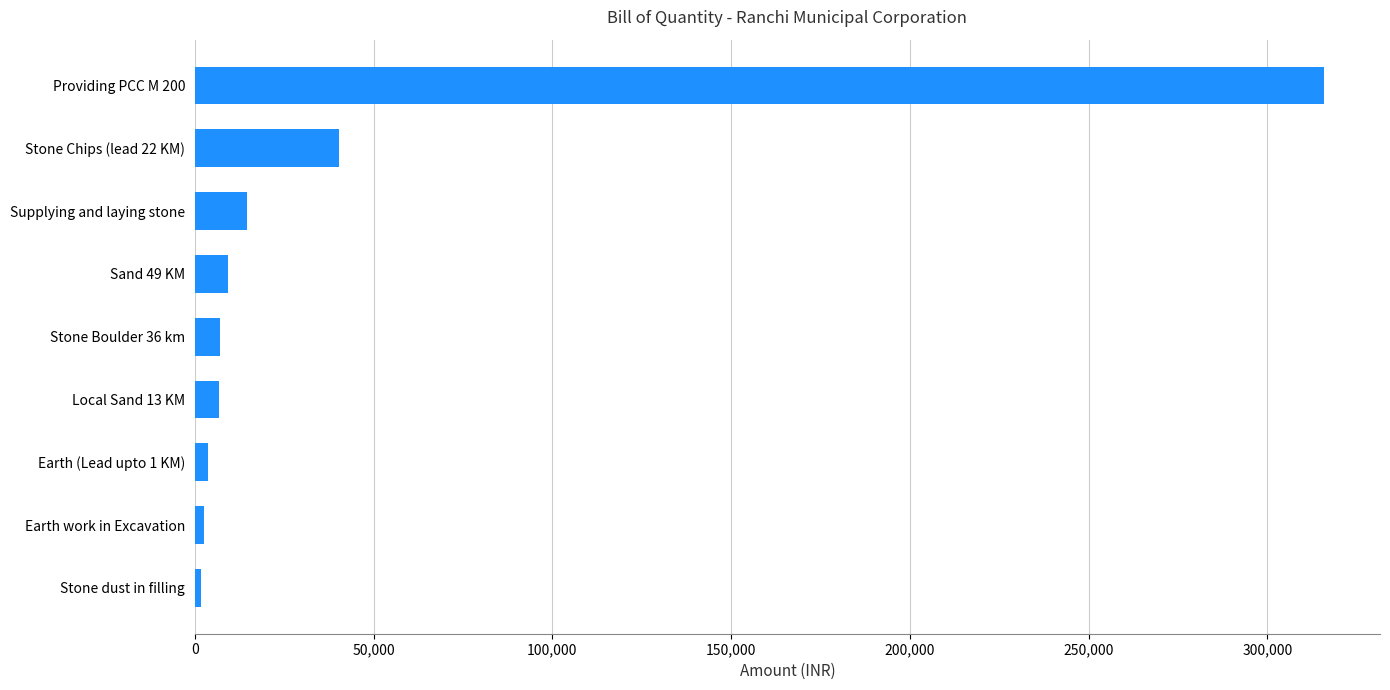

Is it true that the value at Local Sand 13 KM is 6895.0?

True